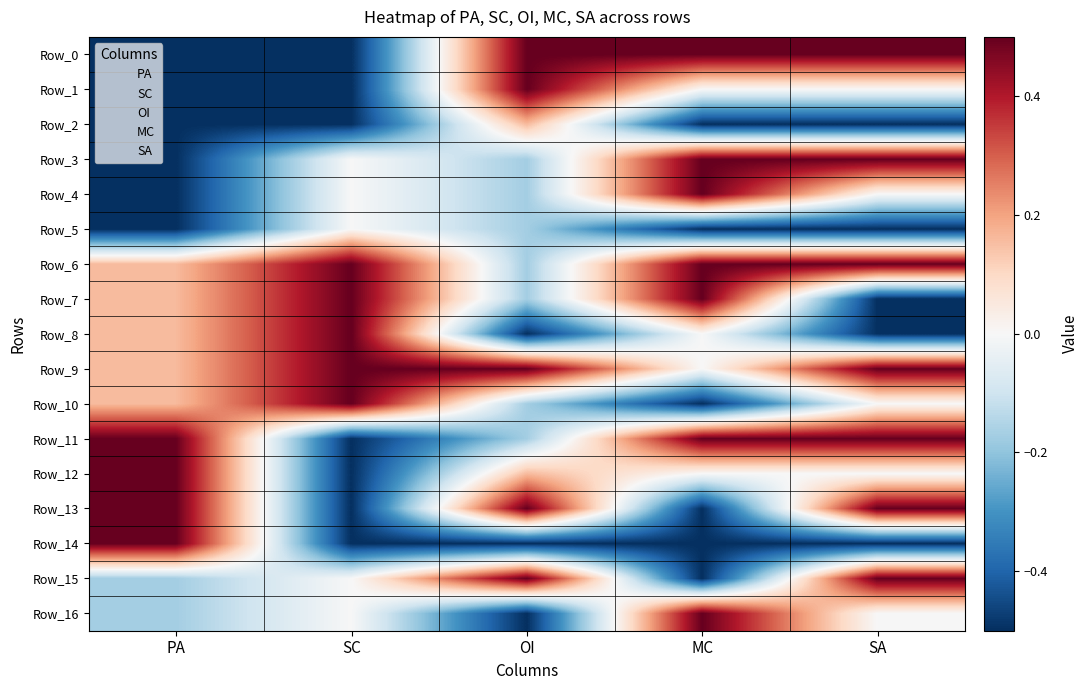

Between SA and OI, which is larger?

SA